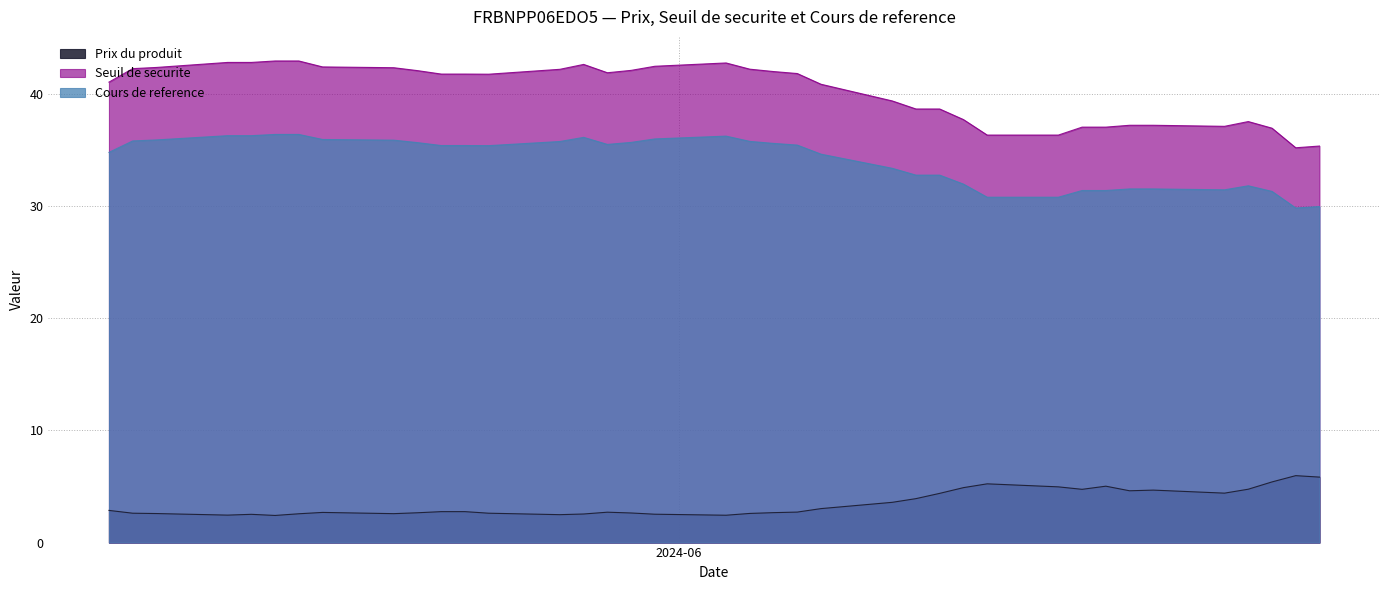

What is the approximate value of Cours de reference at 2024-06-05?

35.6